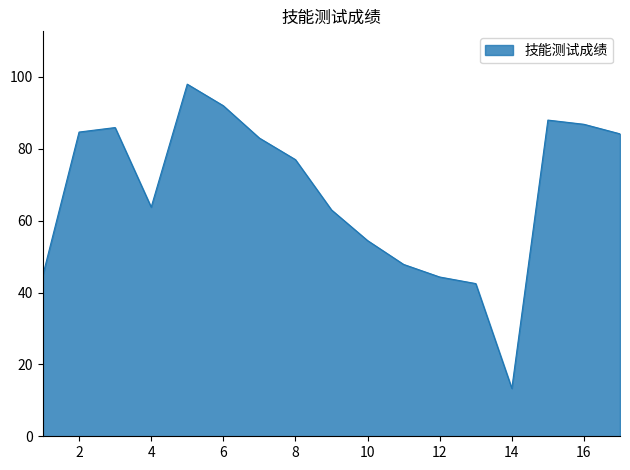

What is the average value?

67.9